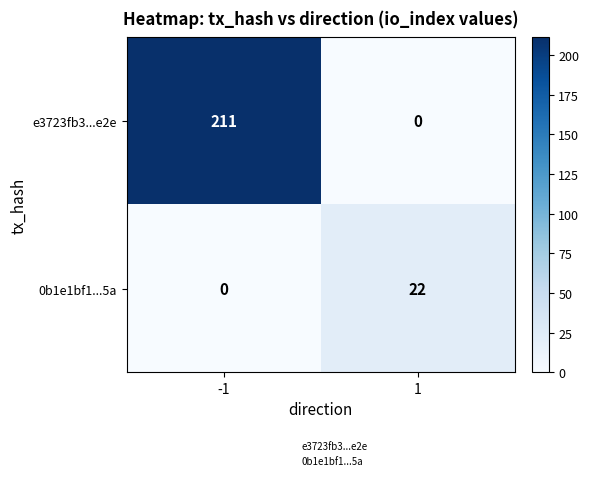

What is the difference between the e3723fb3...e2e values at 1 and -1?

211